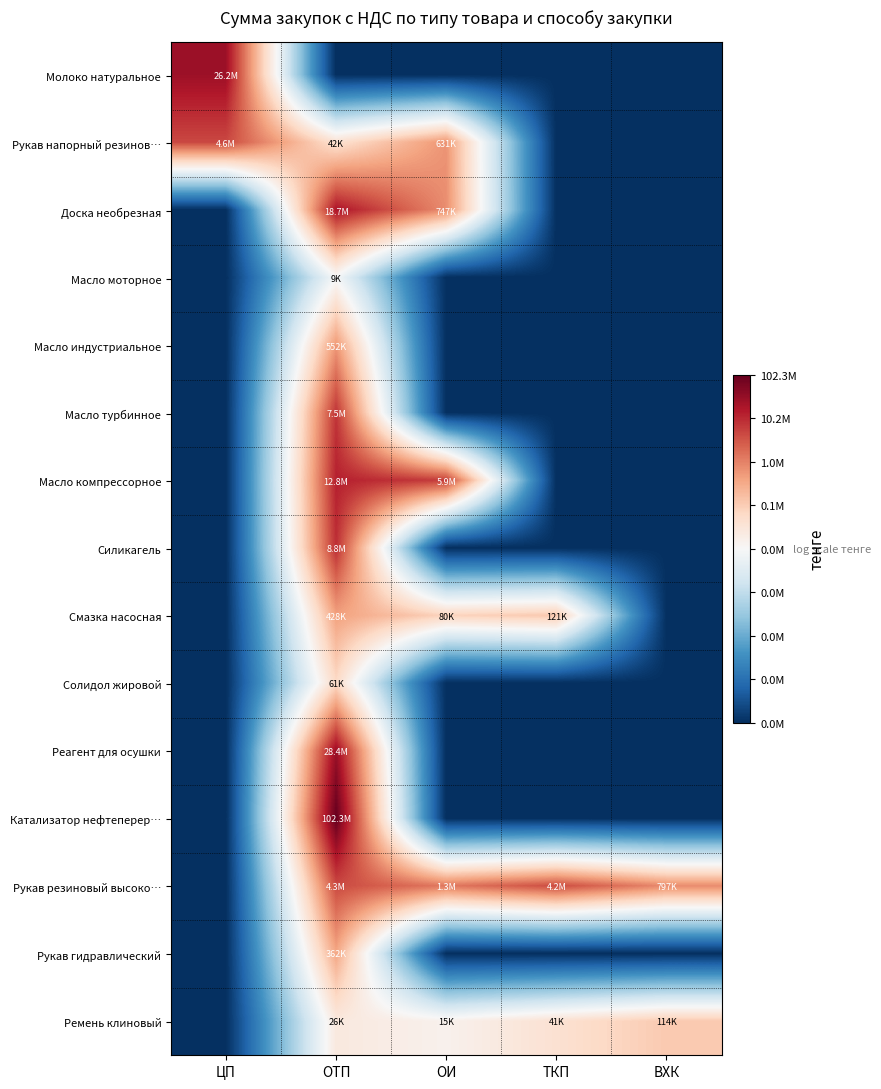

Which series has the largest total across all categories?

Рукав резиновый высоко…